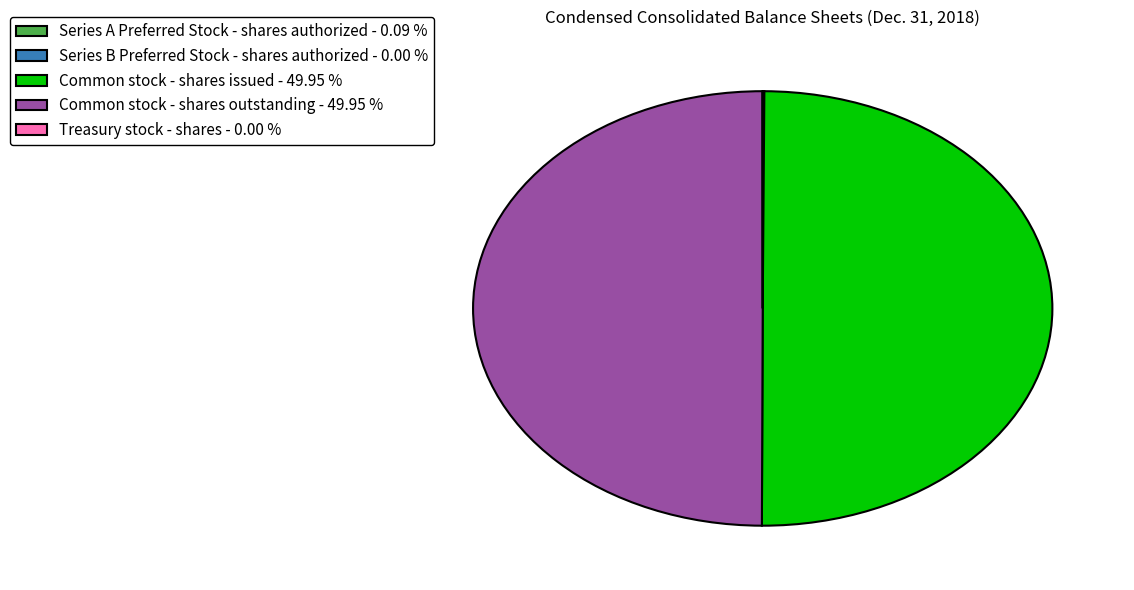

Count the number of slices in the pie.

5